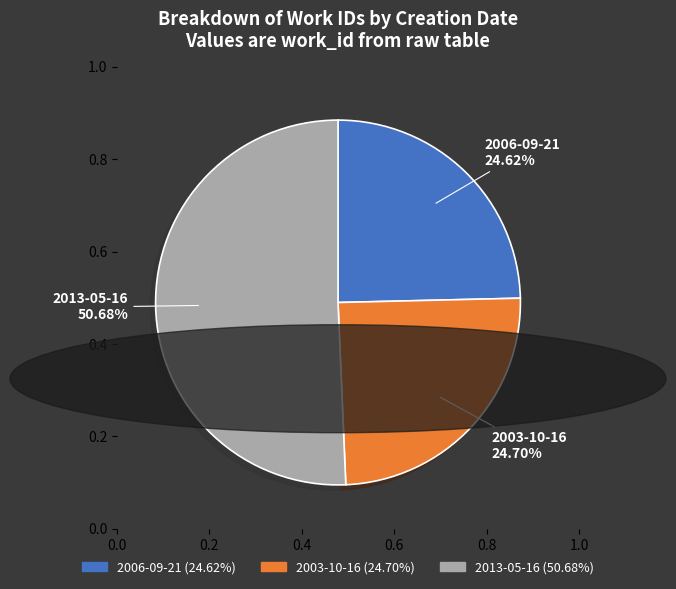

To the nearest percent, what is the difference between the largest and smallest slice percentages?

26%